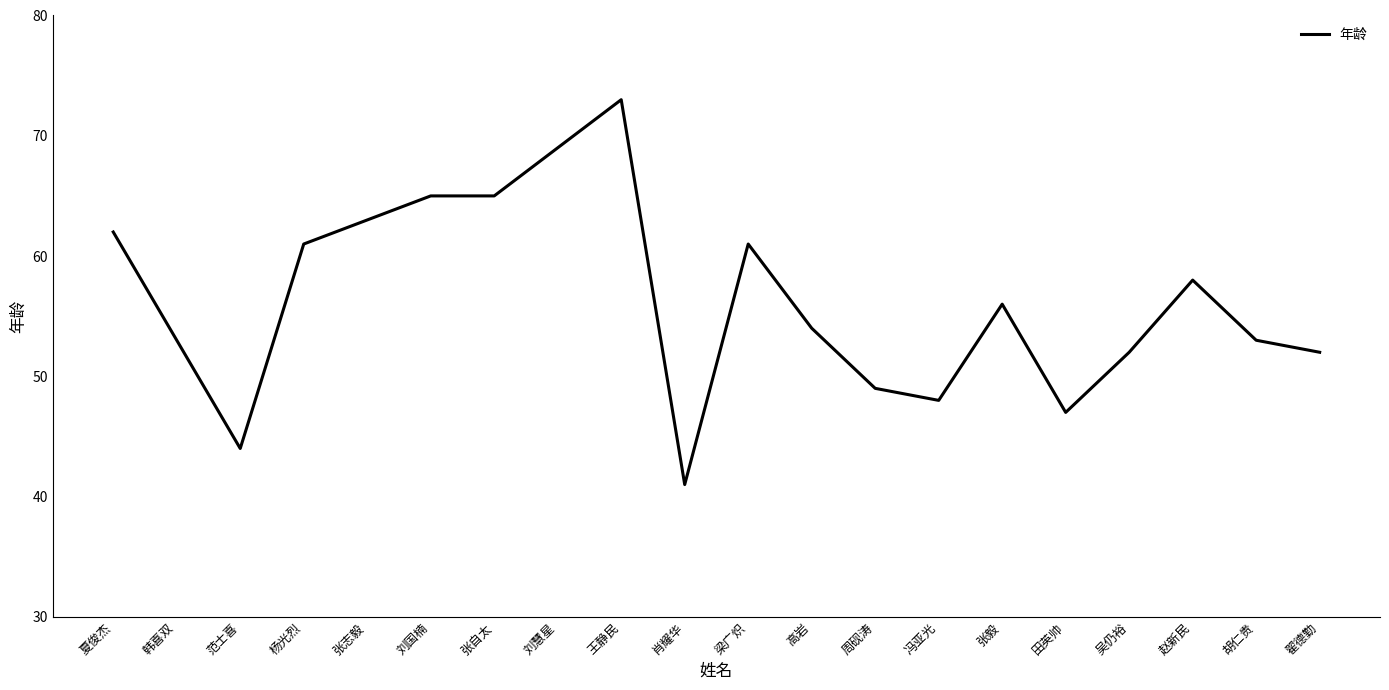

The chart shows a value of 52 at 吴仍裕. True or false?

True